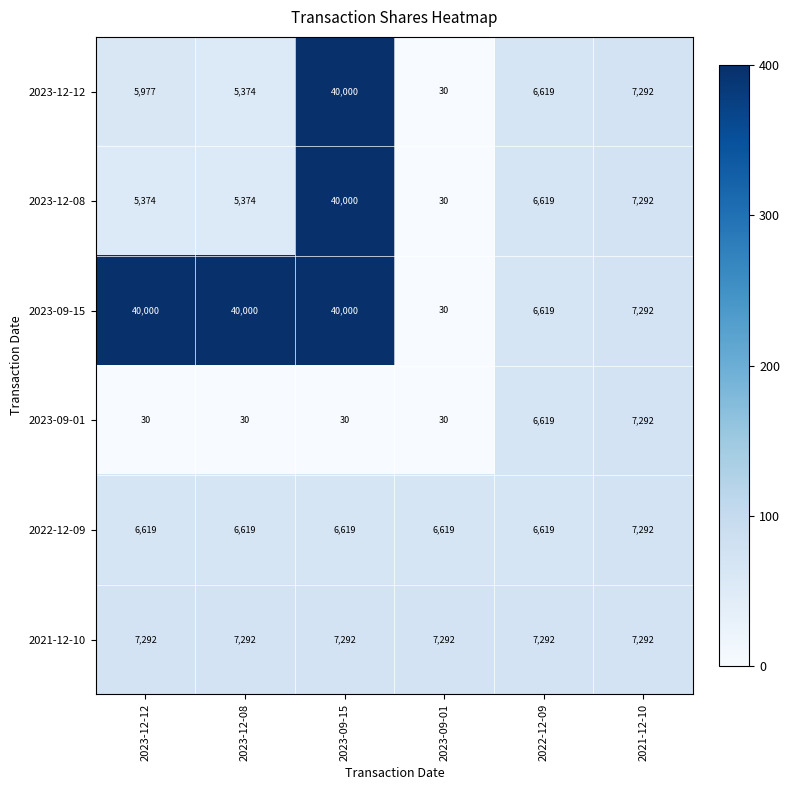

What is the greatest value displayed?

40000